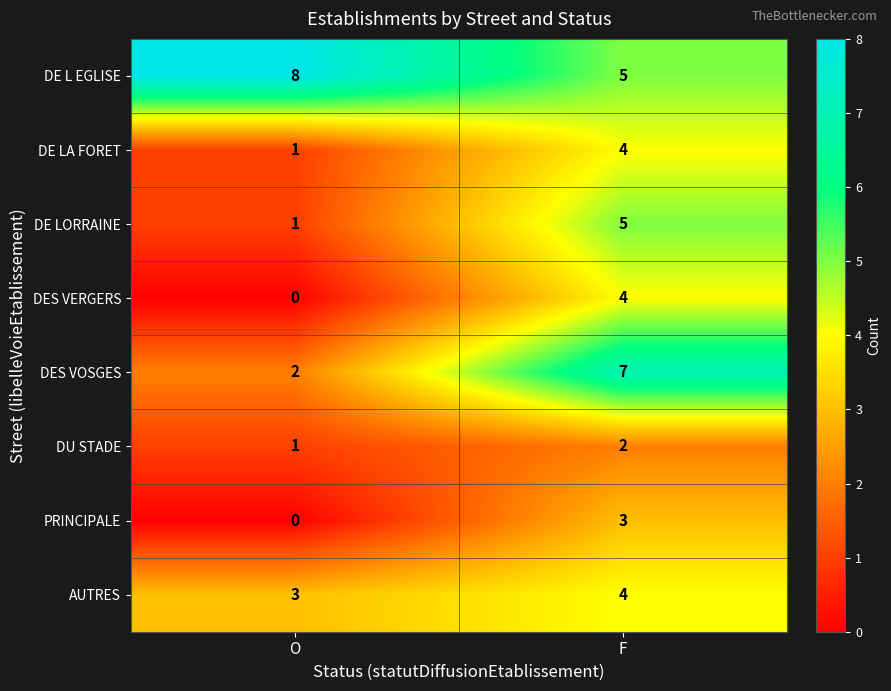

What is the greatest value displayed?

8